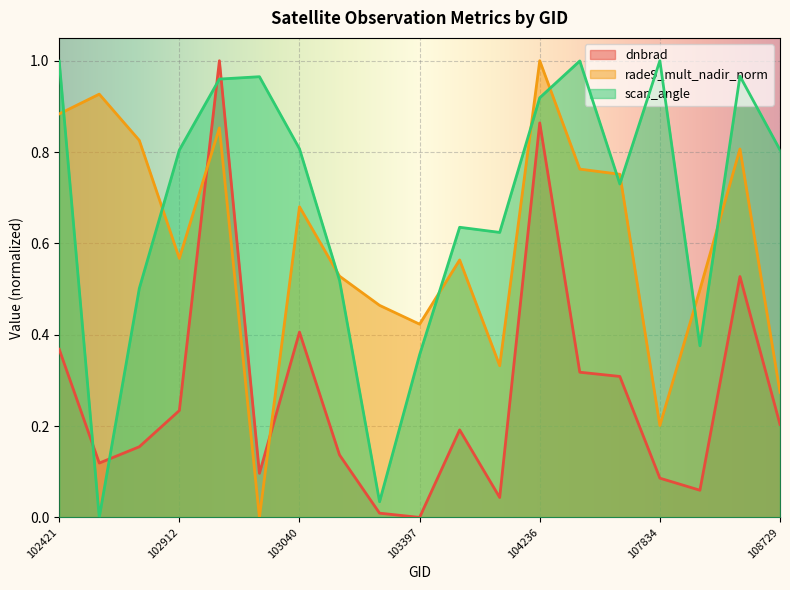

Reading left to right, what are all the values shown in this chart?

dnbrad: 102421=0.4	102671=0.1	102792=0.2	102912=0.2	102920=1.0	103032=0.1	103040=0.4	103160=0.1	103279=0.0	103397=0.0	103761=0.2	104112=0.0	104236=0.9	104346=0.3	104355=0.3	107834=0.1	108015=0.1	108715=0.5	108729=0.2
rade9_mult_nadir_norm: 102421=0.9	102671=0.9	102792=0.8	102912=0.6	102920=0.9	103032=0.0	103040=0.7	103160=0.5	103279=0.5	103397=0.4	103761=0.6	104112=0.3	104236=1.0	104346=0.8	104355=0.8	107834=0.2	108015=0.5	108715=0.8	108729=0.3
scan_angle: 102421=1.0	102671=0.0	102792=0.5	102912=0.8	102920=1.0	103032=1.0	103040=0.8	103160=0.5	103279=0.0	103397=0.4	103761=0.6	104112=0.6	104236=0.9	104346=1.0	104355=0.7	107834=1.0	108015=0.4	108715=1.0	108729=0.8